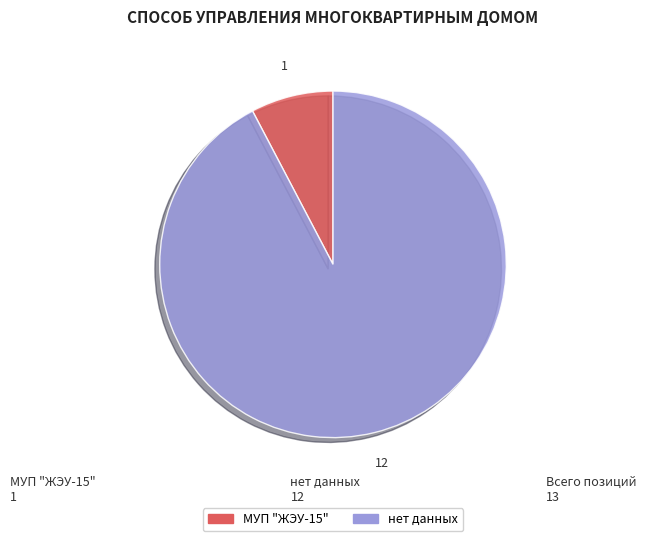

The нет данных slice represents 92% of the pie. True or false?

True